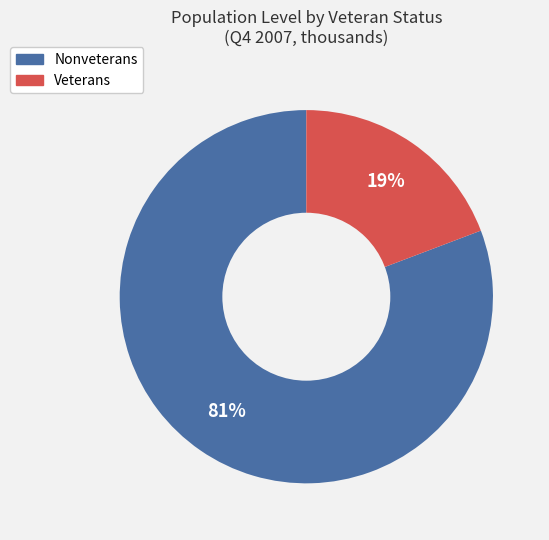

The Veterans slice represents 19% of the pie. True or false?

True